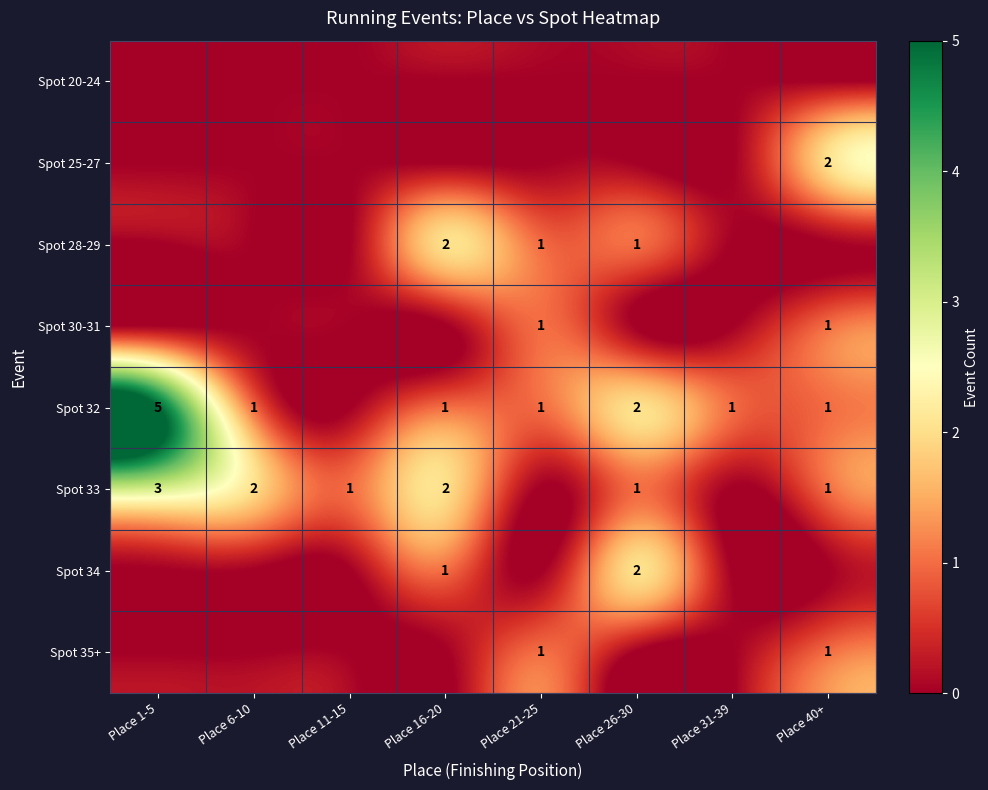

The value of Spot 33 at Place 1-5 is 3. True or false?

True